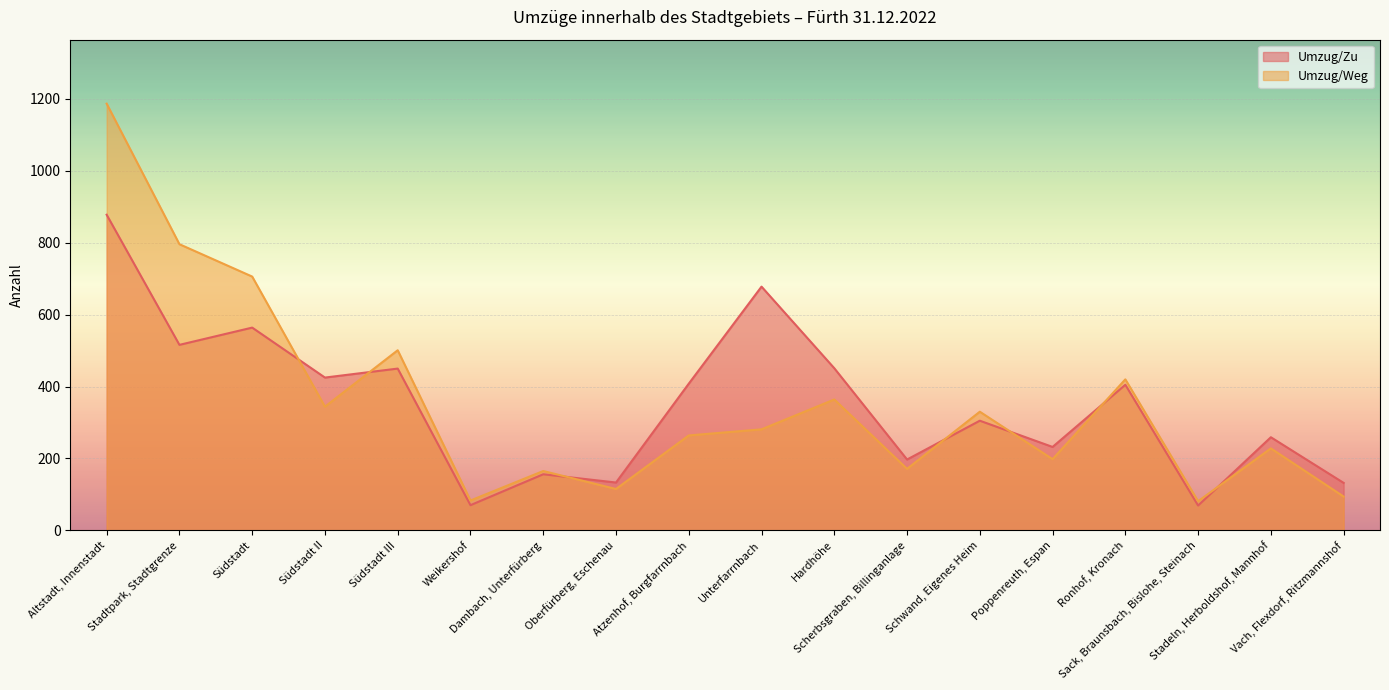

Which series ends up on top after the final intersection of Umzug/Weg and Umzug/Zu?

Umzug/Zu